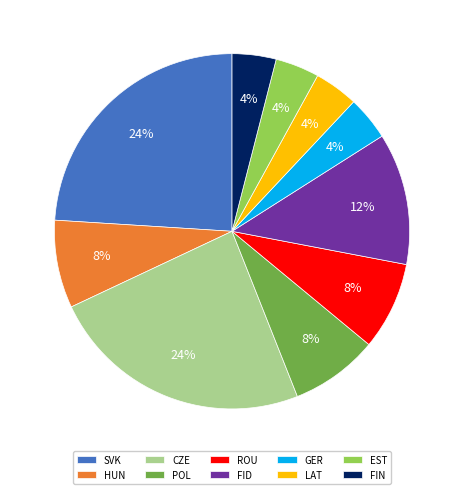

What percentage is the POL slice, to the nearest percent?

8%